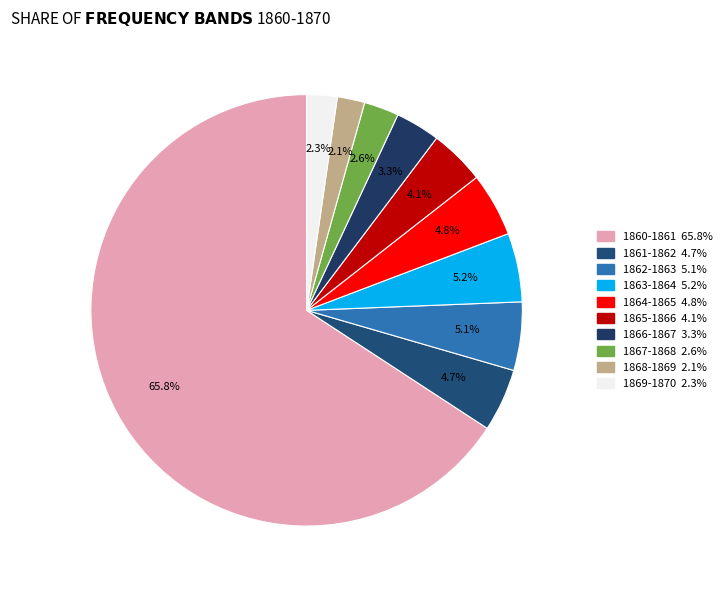

Which category accounts for the majority?

1860-1861